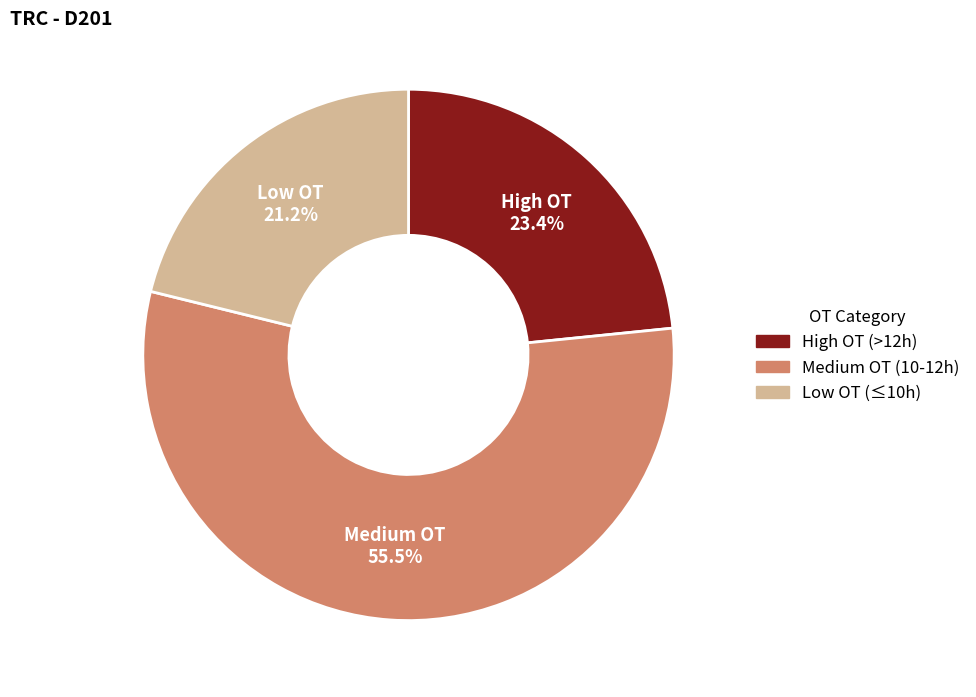

How many slices are in this pie chart?

3